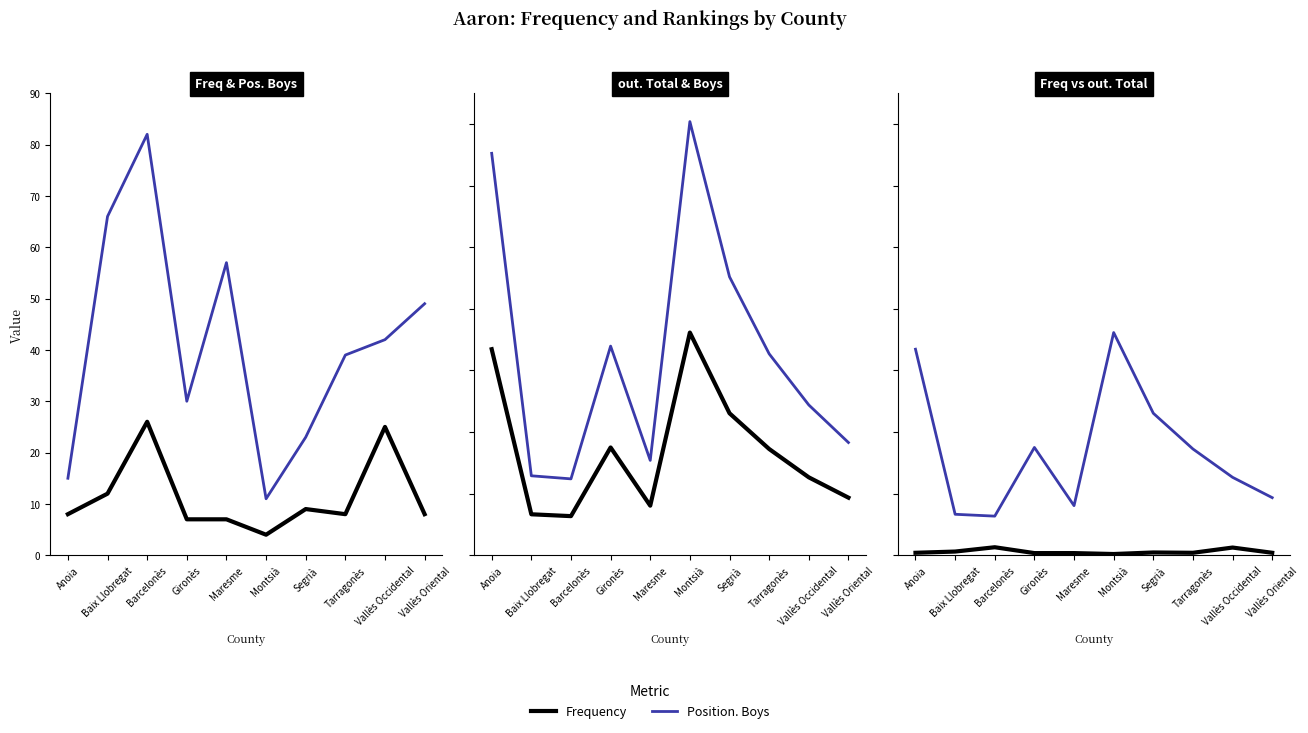

Which series has the widest spread of values?

out. Boys